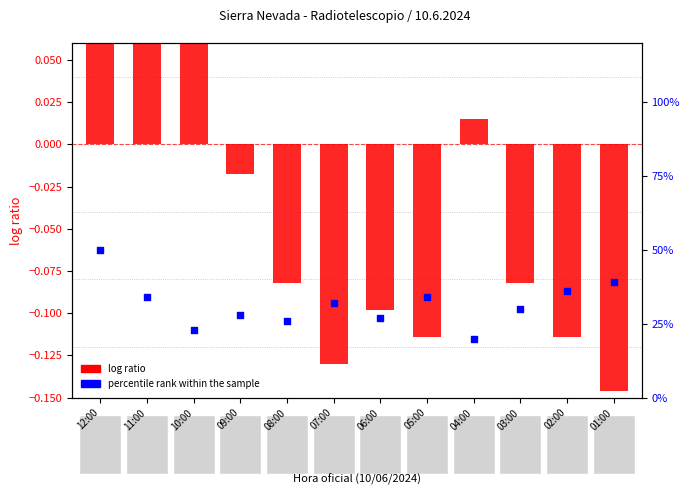

Which series has the largest total across all categories?

percentile rank within the sample